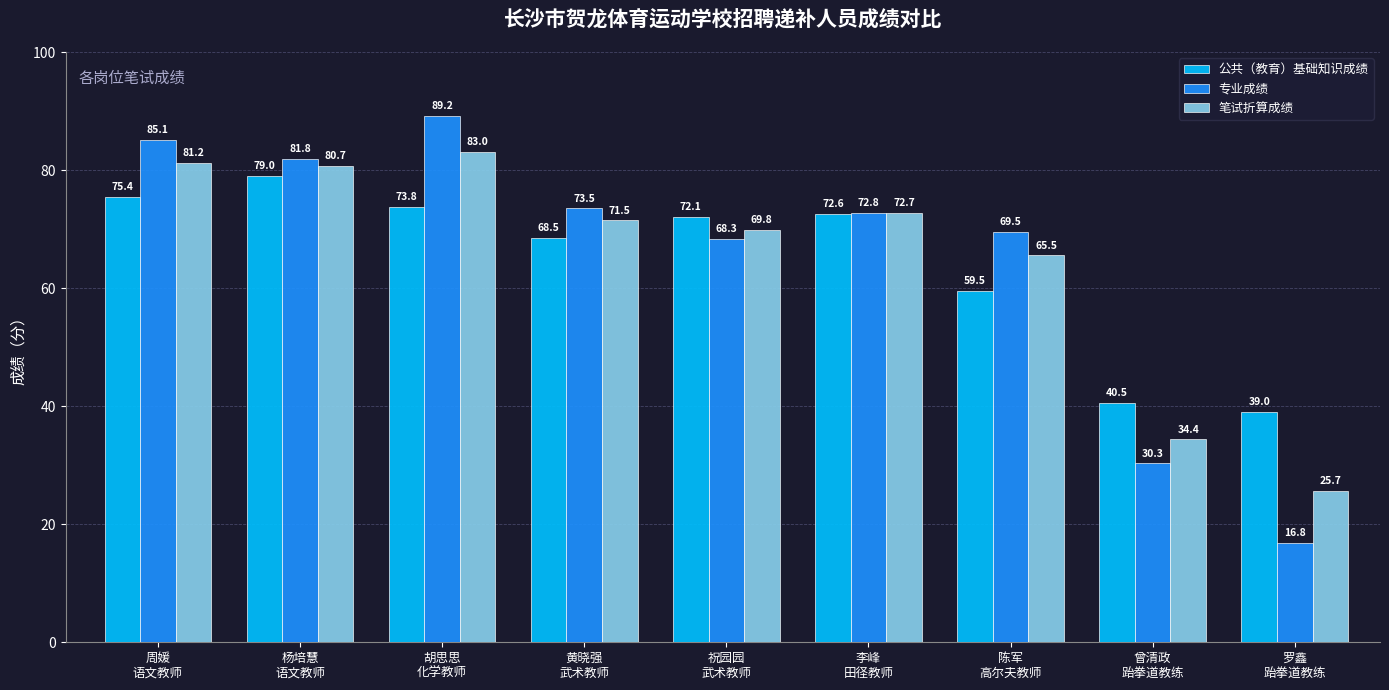

List the series in order of their overall mean, lowest first.

公共（教育）基础知识成绩, 笔试折算成绩, 专业成绩